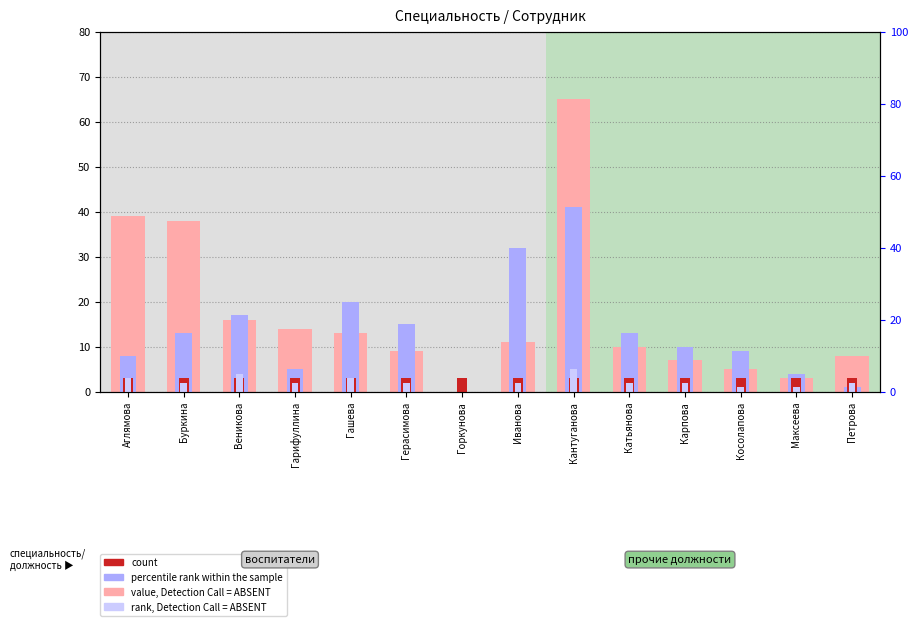

Is it true that rank, Detection Call = ABSENT equals 3 at Гашева?

True